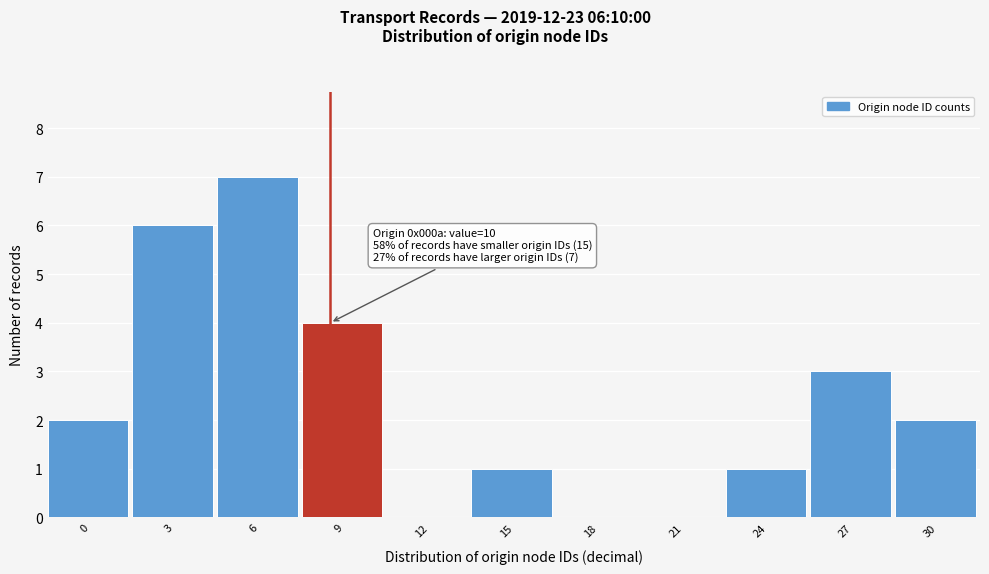

What is the sum of the values at 21 and 27?

3